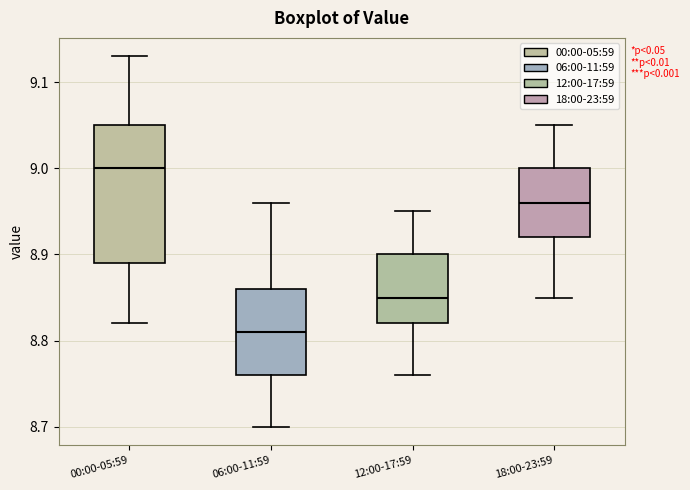

Where does the upper whisker of the box for 18:00-23:59 end on the y-axis? The values are not printed on the chart, so give them approximately, as read against the axis.

9.05